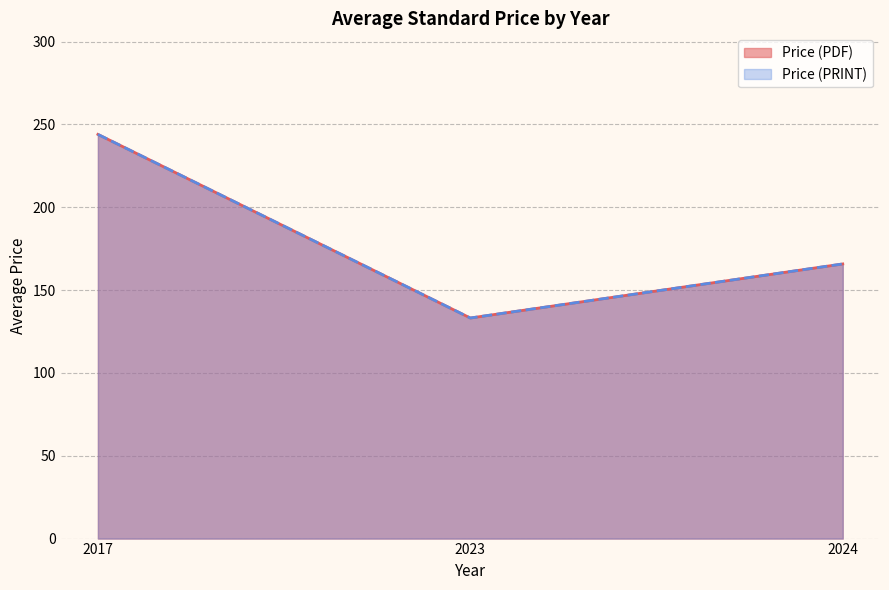

Which series has the largest total across all categories?

Price (PDF)